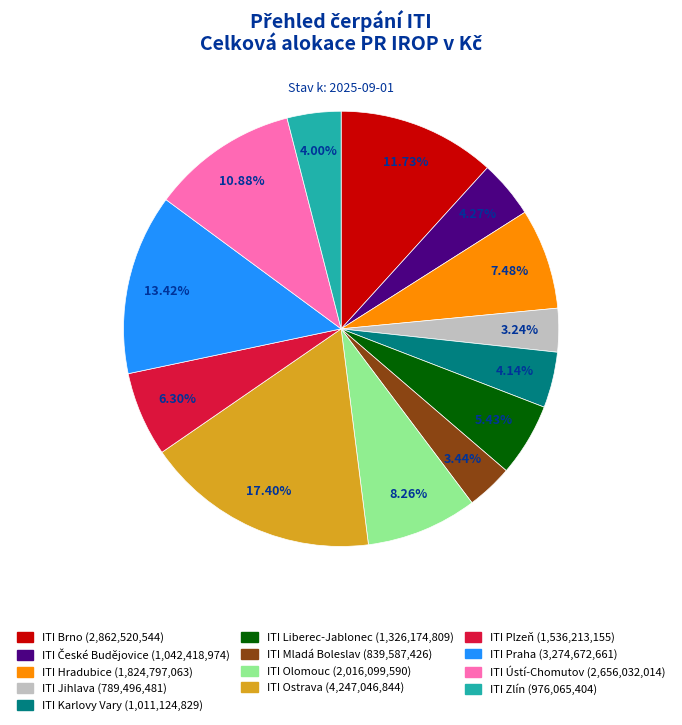

To the nearest percent, what percentage of the pie is ITI Karlovy Vary?

4%